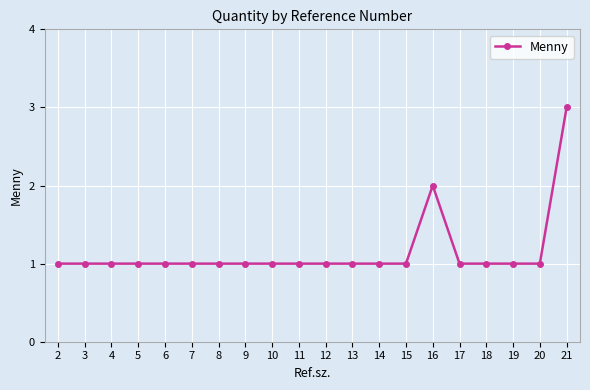

Which label corresponds to the largest value in the chart?

21